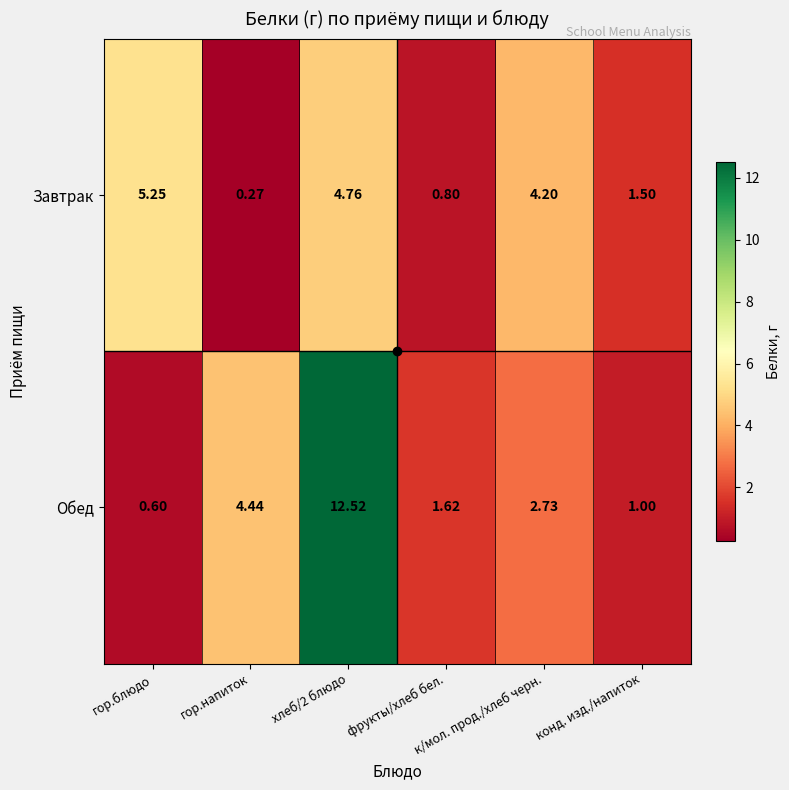

Which series has the widest spread of values?

Обед